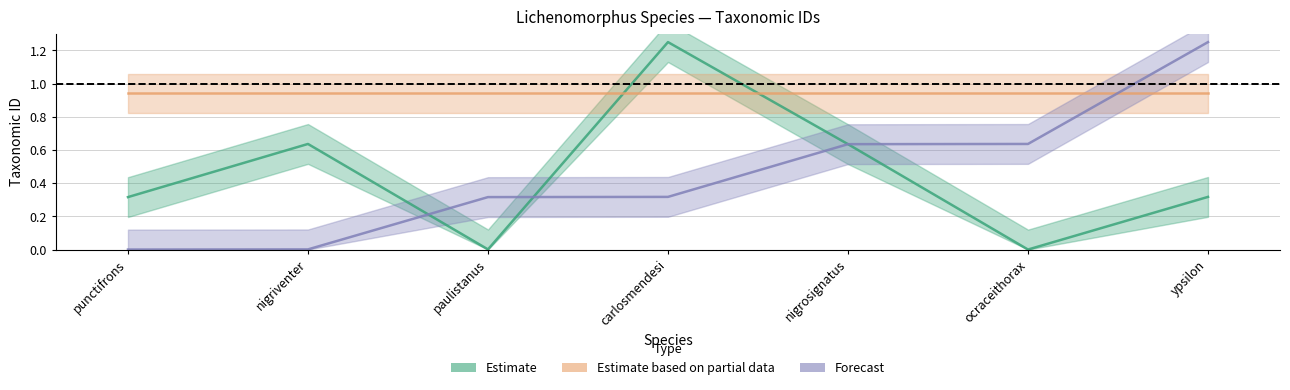

Count the number of categories in the chart.

7